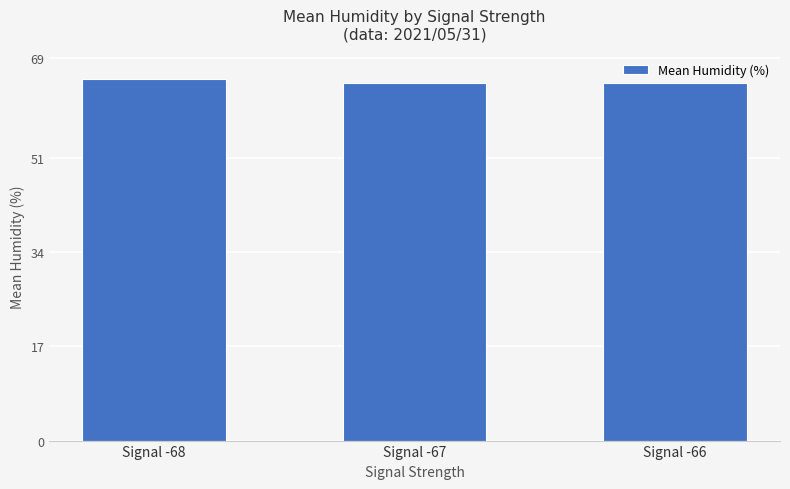

What is the ratio of the value at Signal -66 to the value at Signal -68?

1.0